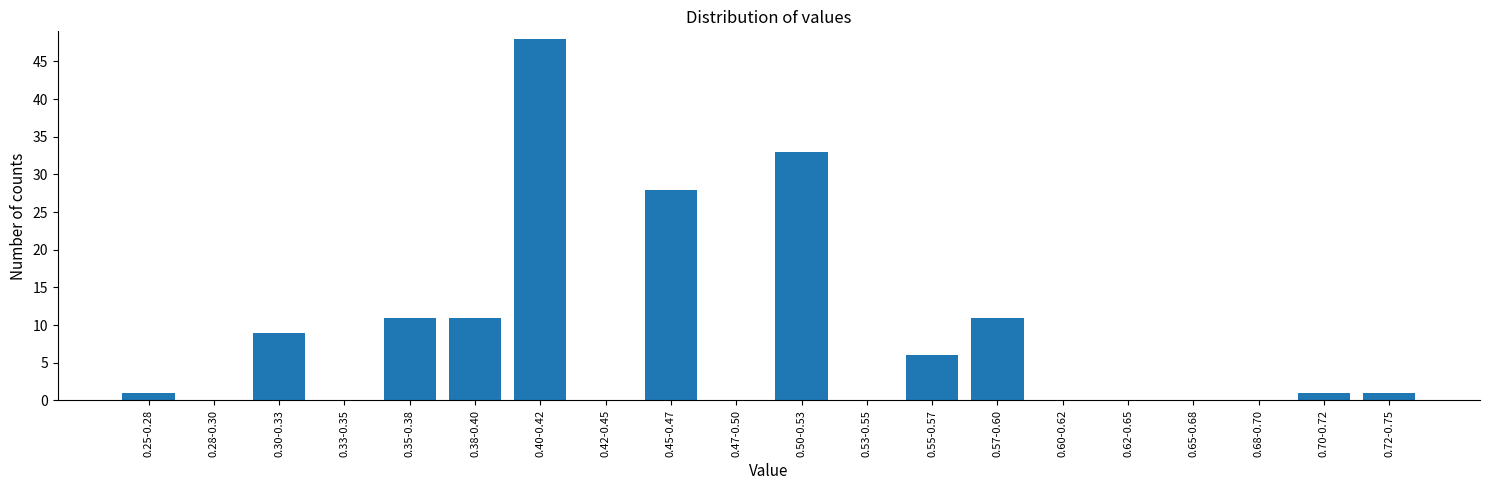

Reading left to right, transcribe all the data shown in this chart.

0.25-0.28=1	0.28-0.30=0	0.30-0.33=9	0.33-0.35=0	0.35-0.38=11	0.38-0.40=11	0.40-0.42=48	0.42-0.45=0	0.45-0.47=28	0.47-0.50=0	0.50-0.53=33	0.53-0.55=0	0.55-0.57=6	0.57-0.60=11	0.60-0.62=0	0.62-0.65=0	0.65-0.68=0	0.68-0.70=0	0.70-0.72=1	0.72-0.75=1